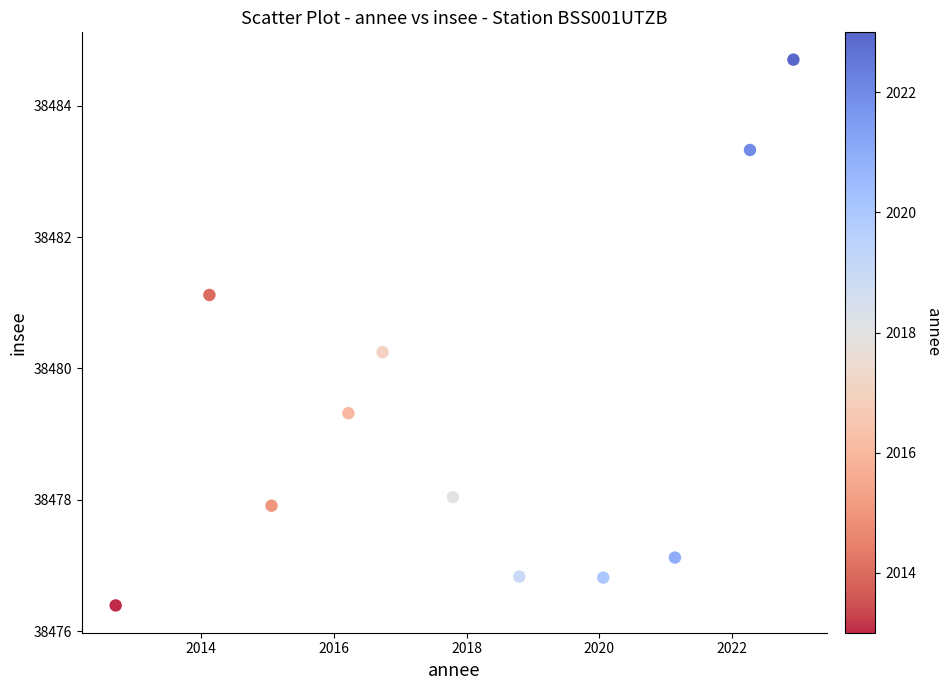

What Y value in the scatter plot is closest to 38480?

38480.2